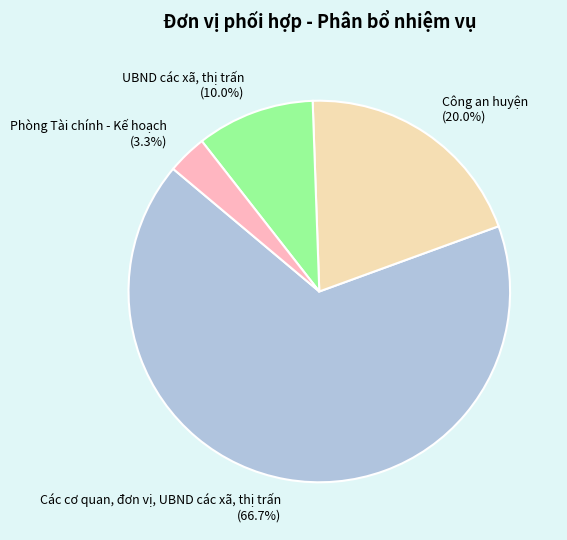

Does Các cơ quan, đơn vị, UBND các xã, thị trấn represent more than half of the total?

Yes